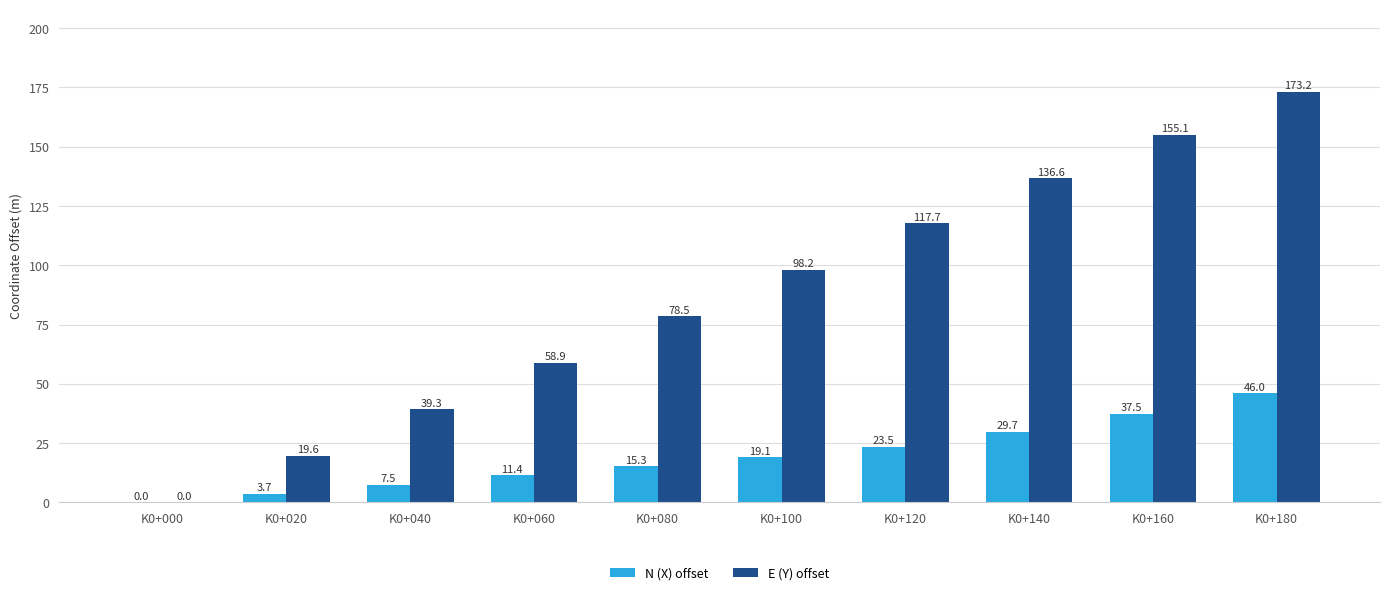

Which series has the largest total across all categories?

E (Y) offset